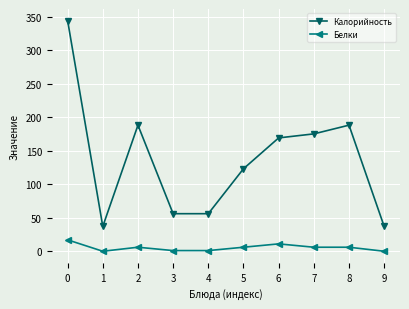

Which series has the largest total across all categories?

Калорийность